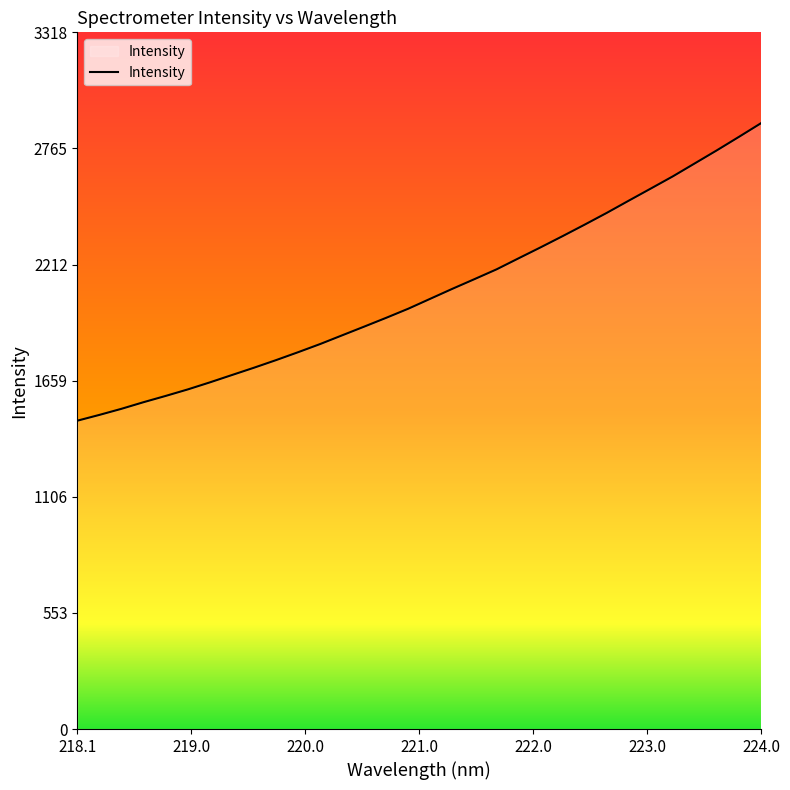

What is the difference between the second highest and second lowest values?

1324.5